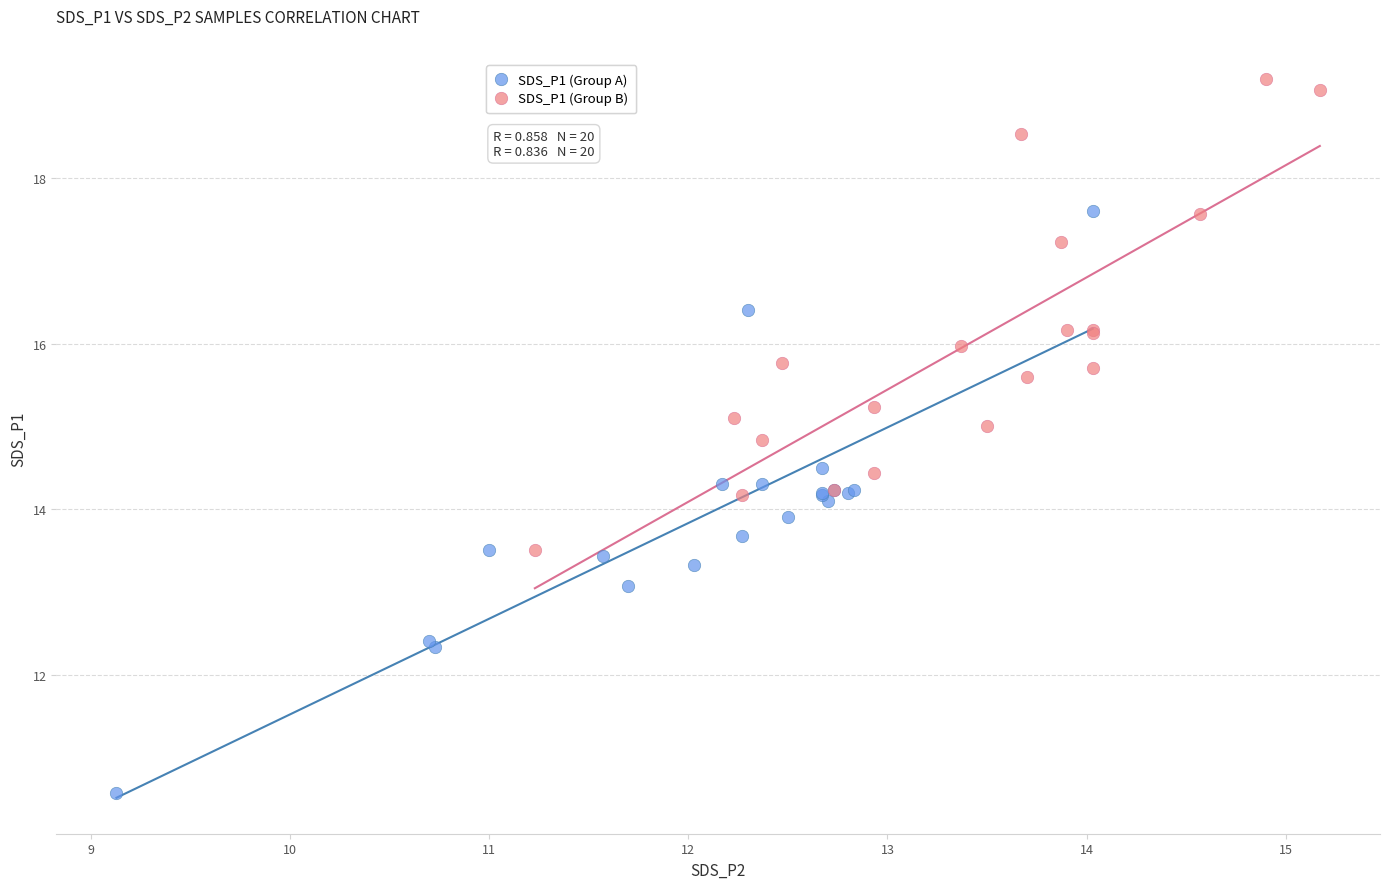

Which series contains the highest Y value?

SDS_P1 (Group B)